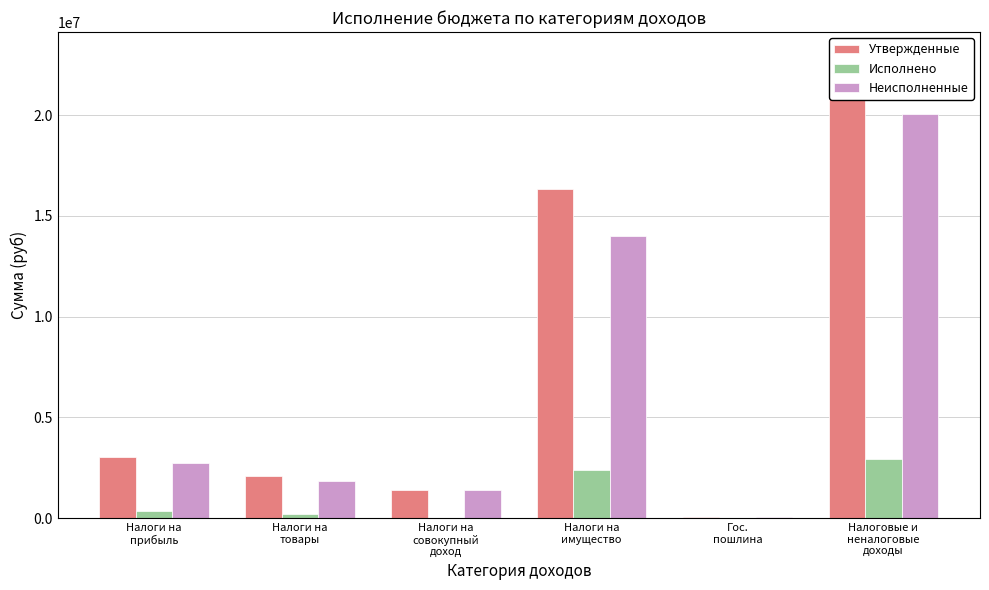

True or false: Неисполненные has a value of 4984229.2 at Налоговые и
неналоговые
доходы.

False